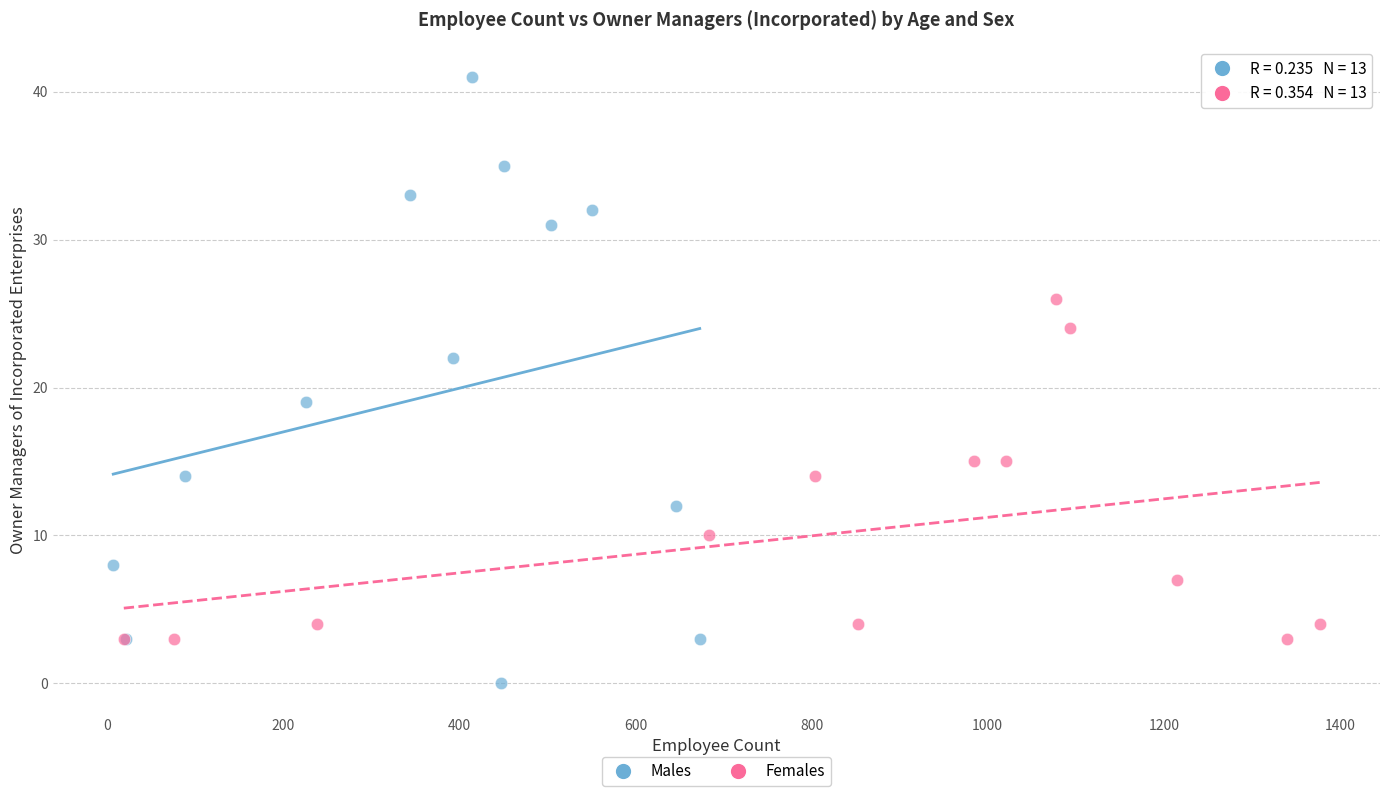

Which series contains the highest Y value?

Males